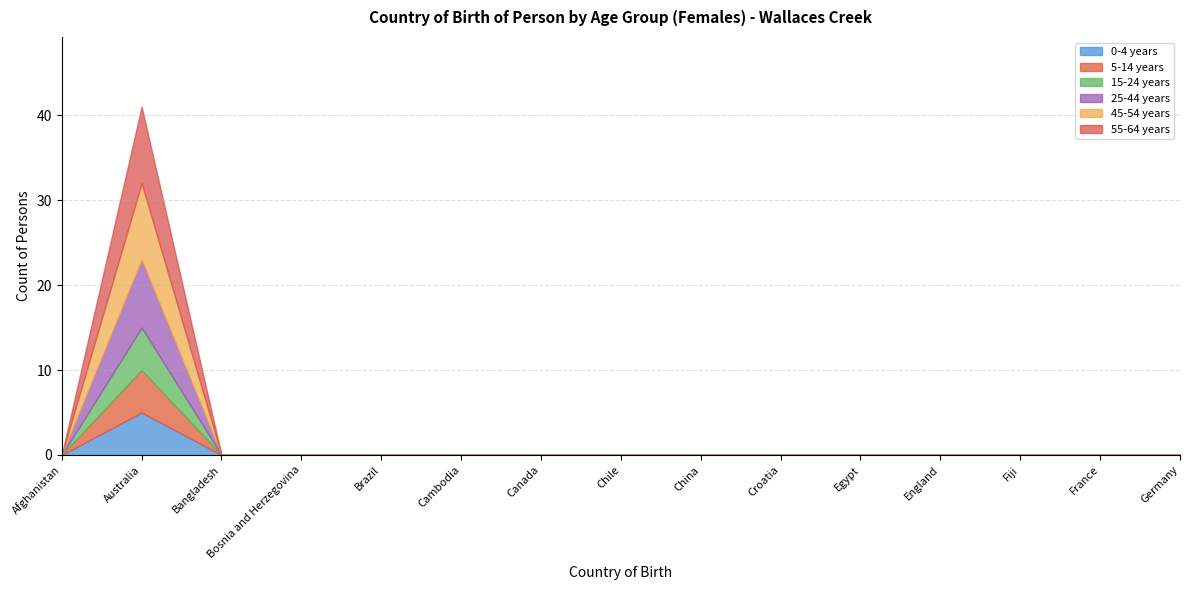

The 0-4 years series shows 0 at Chile. True or false?

True